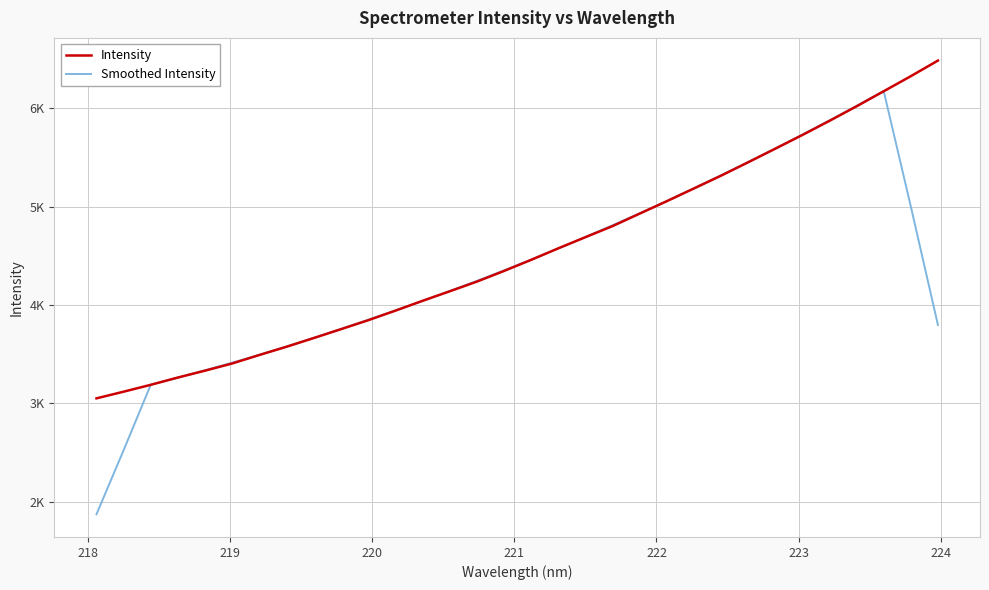

Which series has the largest range (max minus min)?

Smoothed Intensity